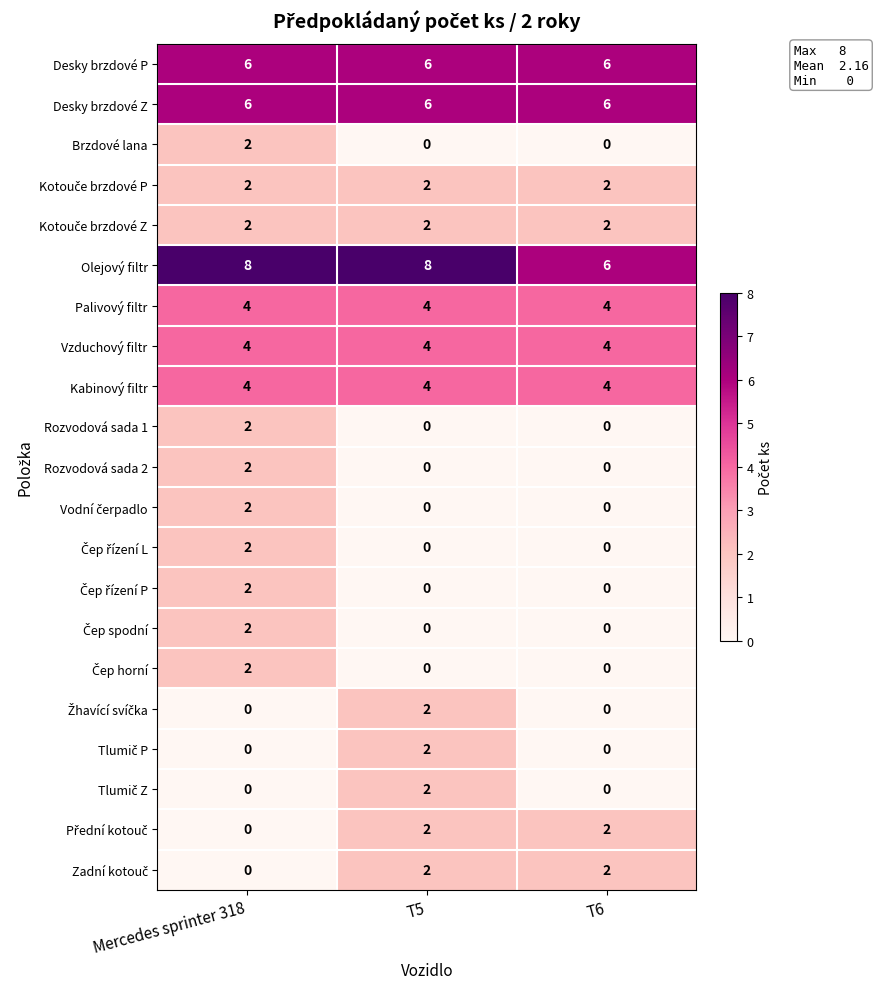

What is the greatest value displayed?

8